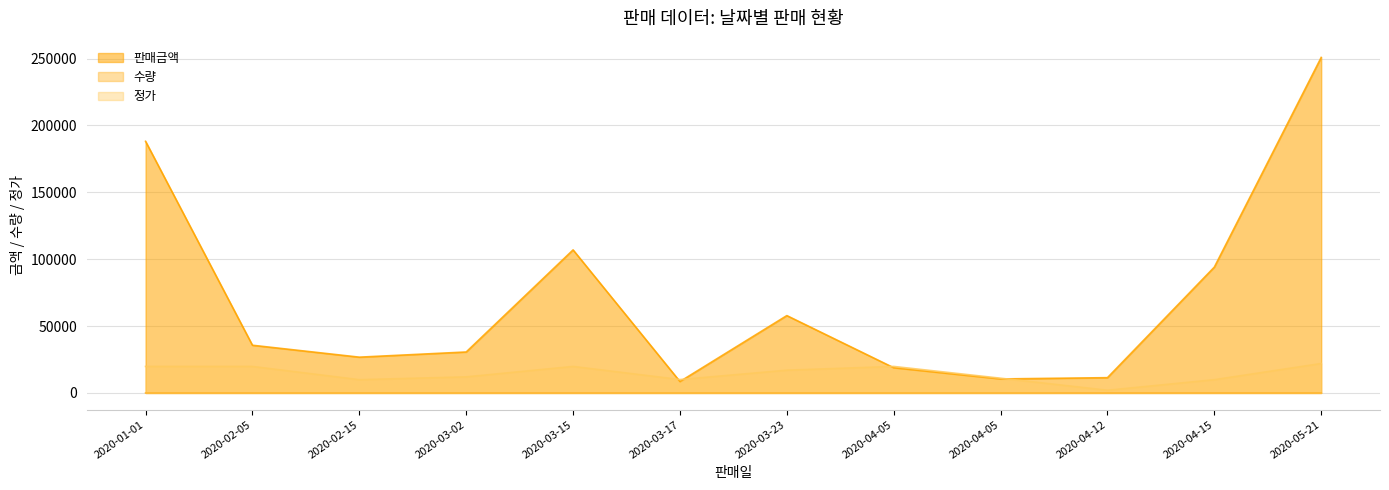

At how many categories does at least one series exceed 172468?

2